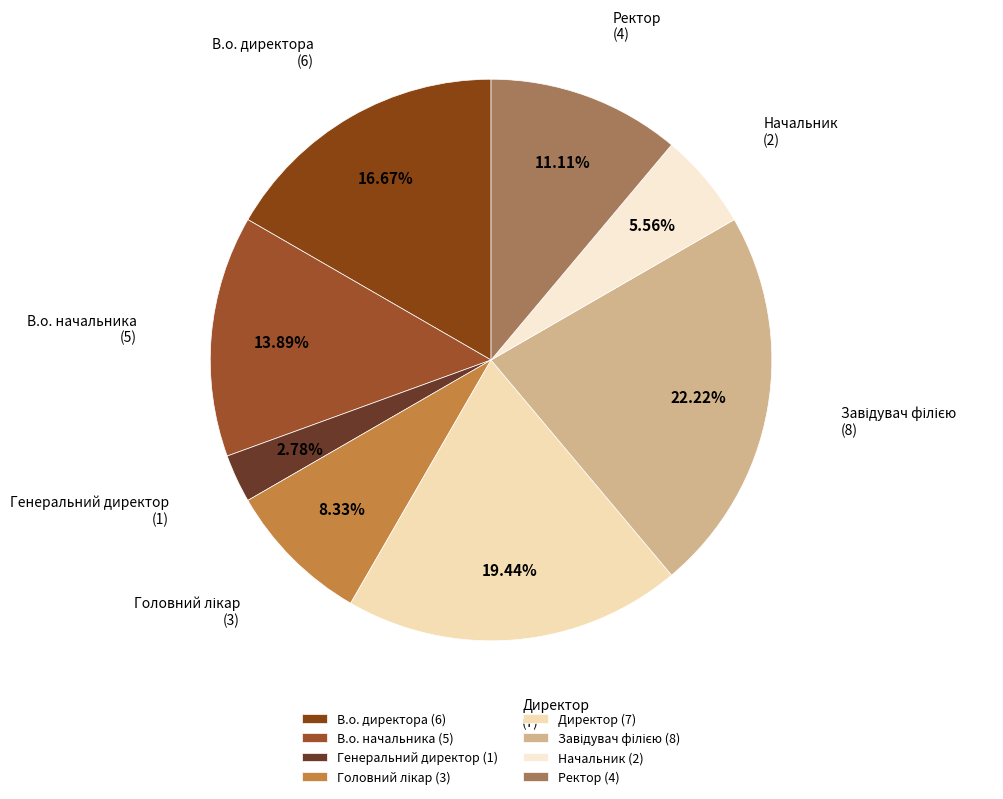

Count the number of slices in the pie.

8